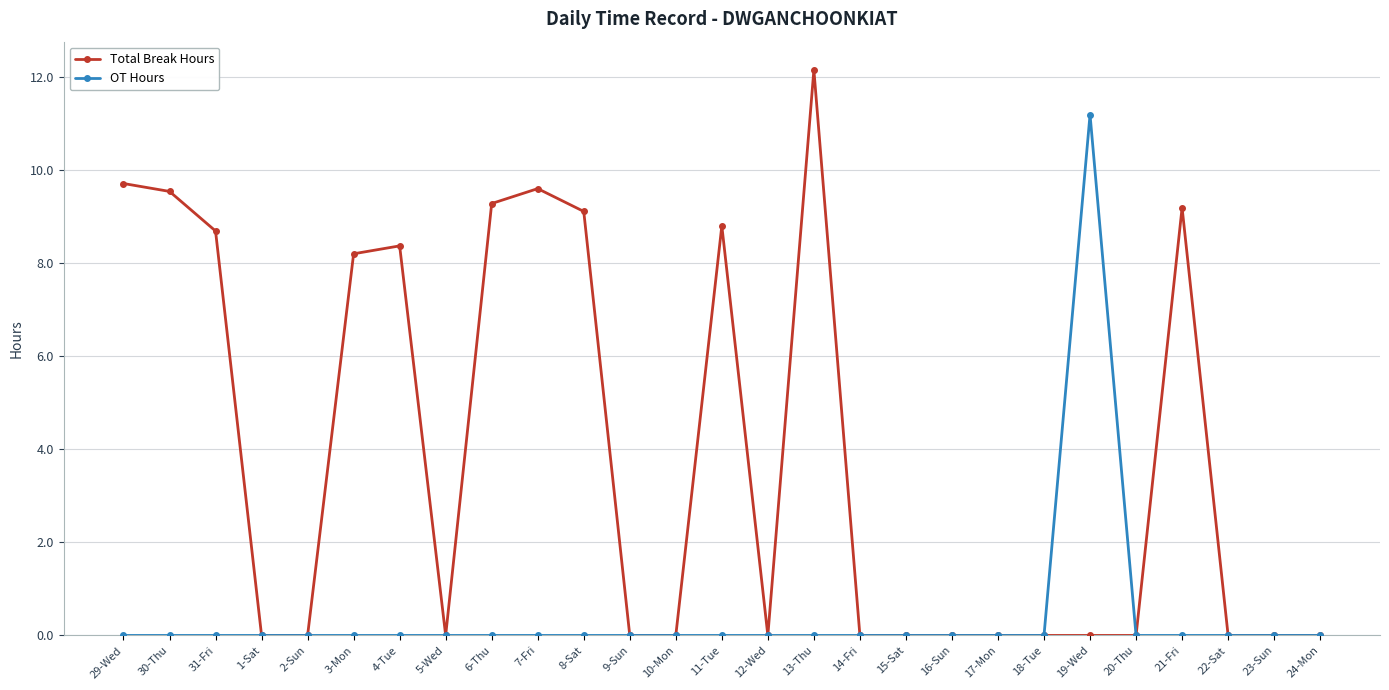

Rank the series by their maximum value, from highest to lowest.

Total Break Hours, OT Hours